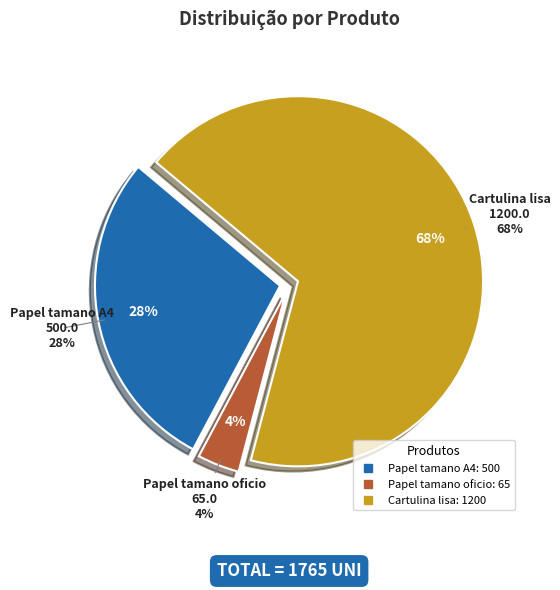

What percentage is the Papel tamano oficio slice, to the nearest percent?

4%